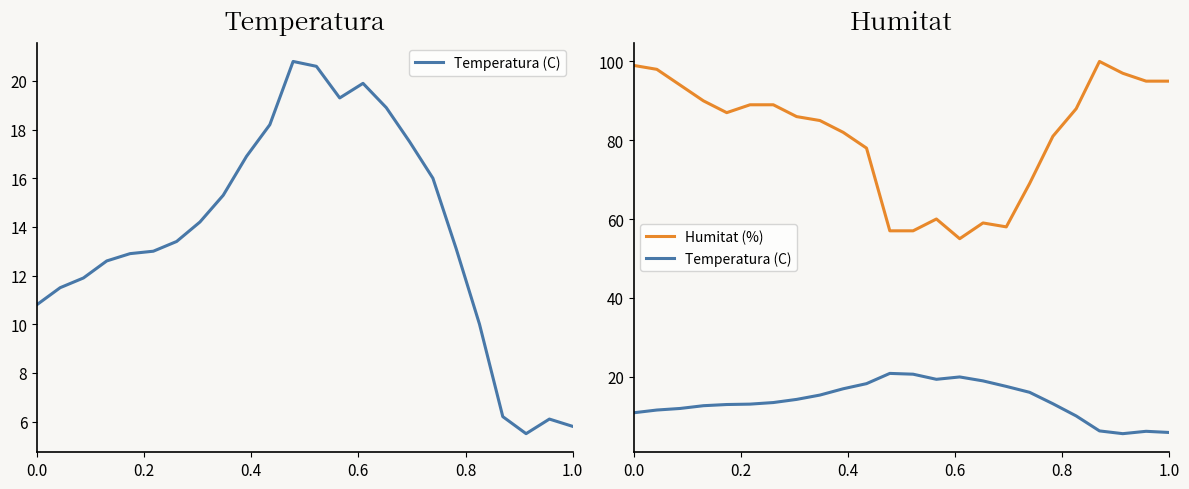

What is the difference between the second highest and second lowest values in the Humitat (%) series?

42.0